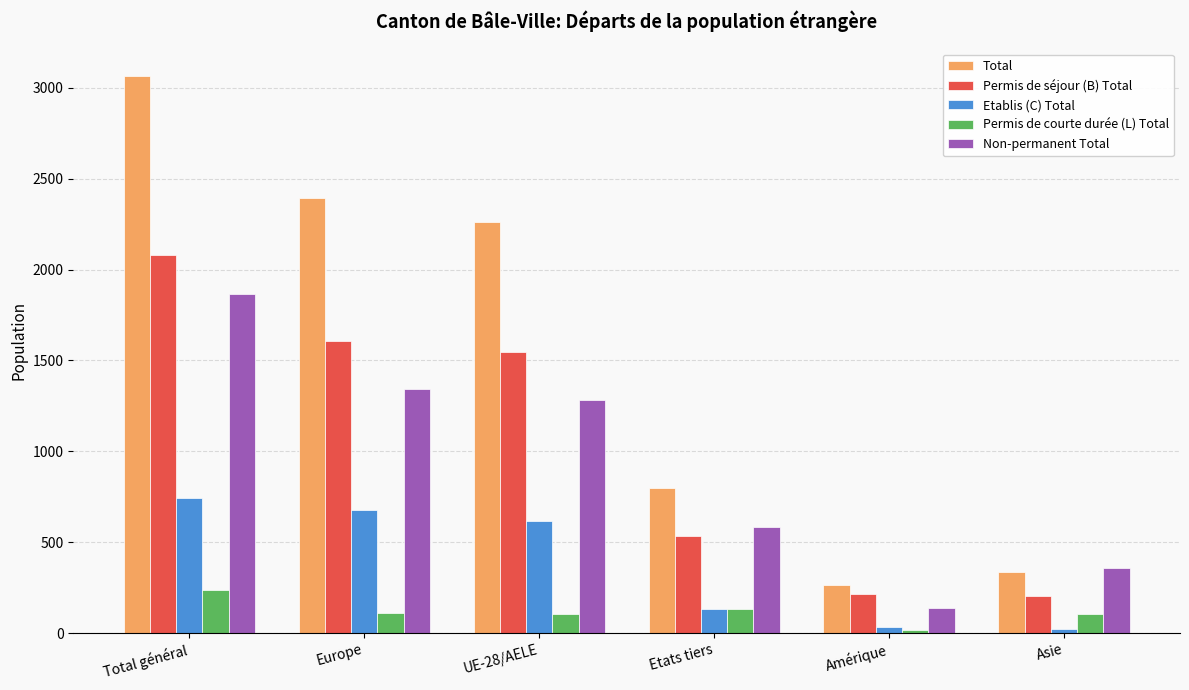

What value does the Permis de courte durée (L) Total series have at Europe, to the nearest 10?

110